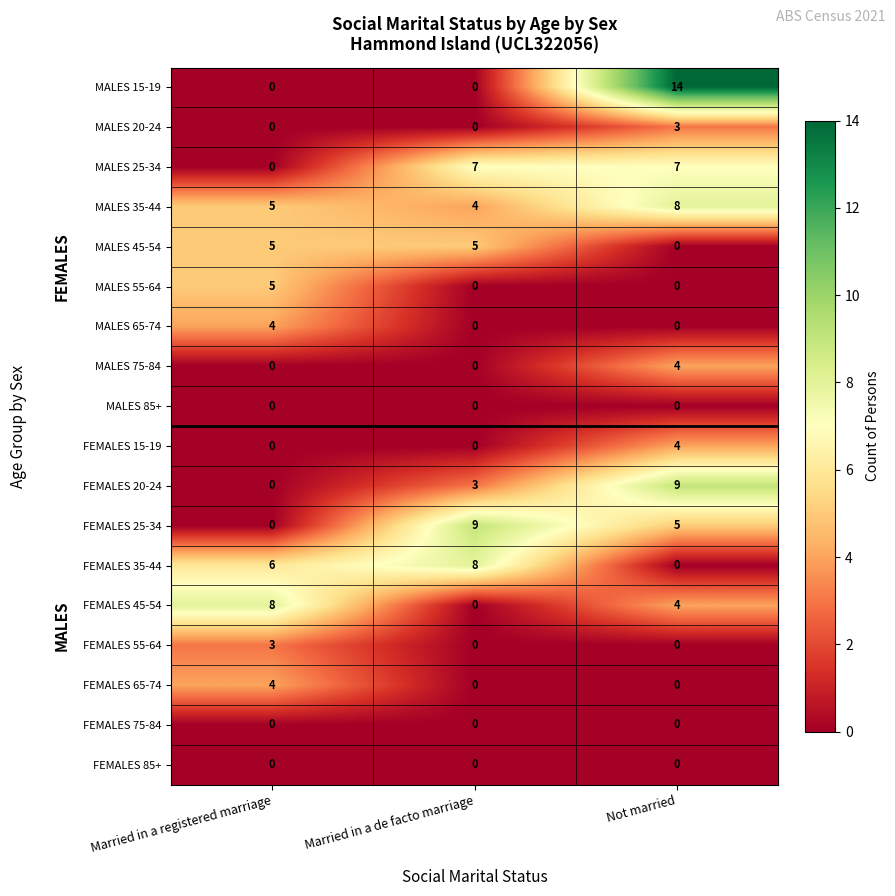

Which series has the largest range (max minus min)?

MALES 15-19